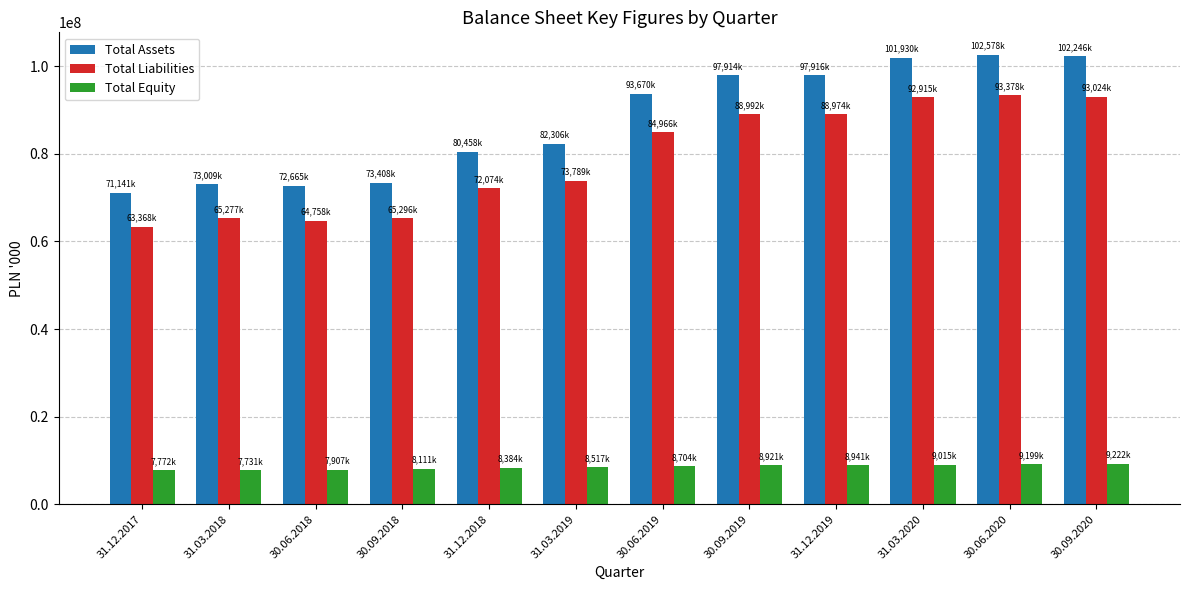

Which series has the largest range (max minus min)?

Total Assets